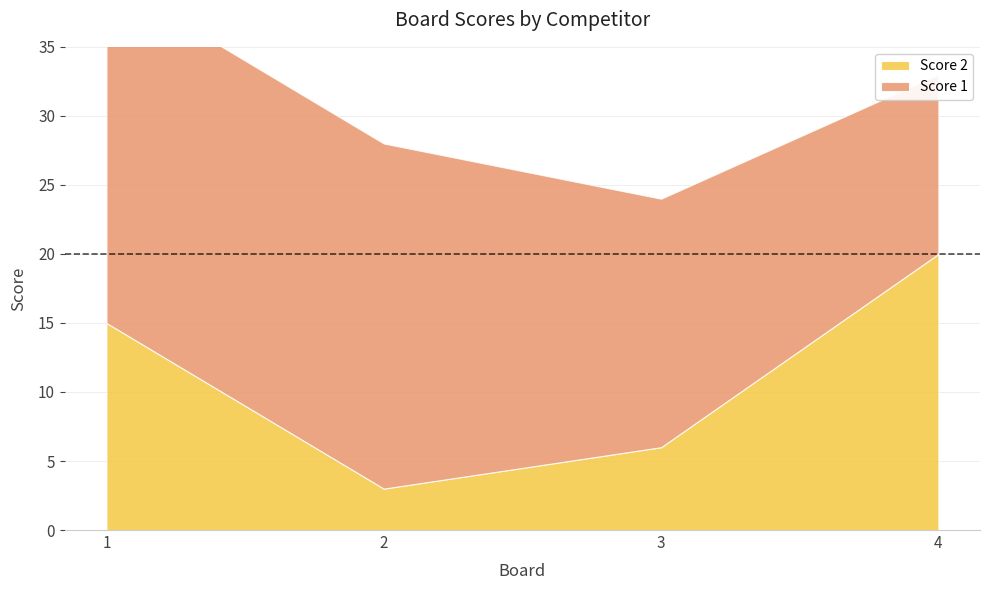

What is the approximate value of Score 1 at 2, to the nearest 5?

25